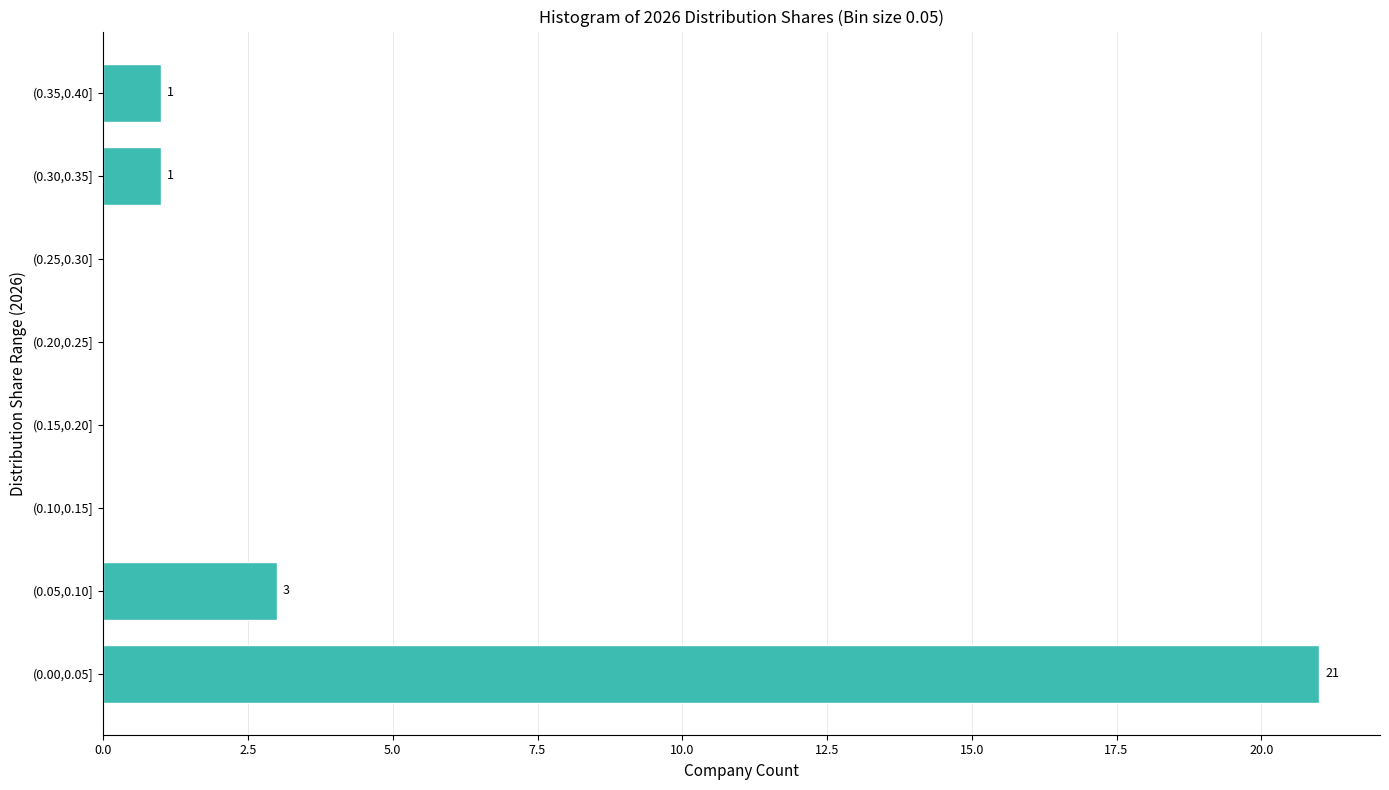

Reading bottom to top, what are all the values shown in this chart?

(0.00,0.05]=21	(0.05,0.10]=3	(0.10,0.15]=0	(0.15,0.20]=0	(0.20,0.25]=0	(0.25,0.30]=0	(0.30,0.35]=1	(0.35,0.40]=1